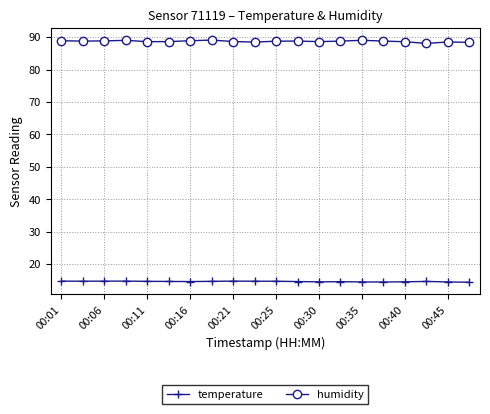

What is the value of the humidity point at the 9th from the left?

88.6